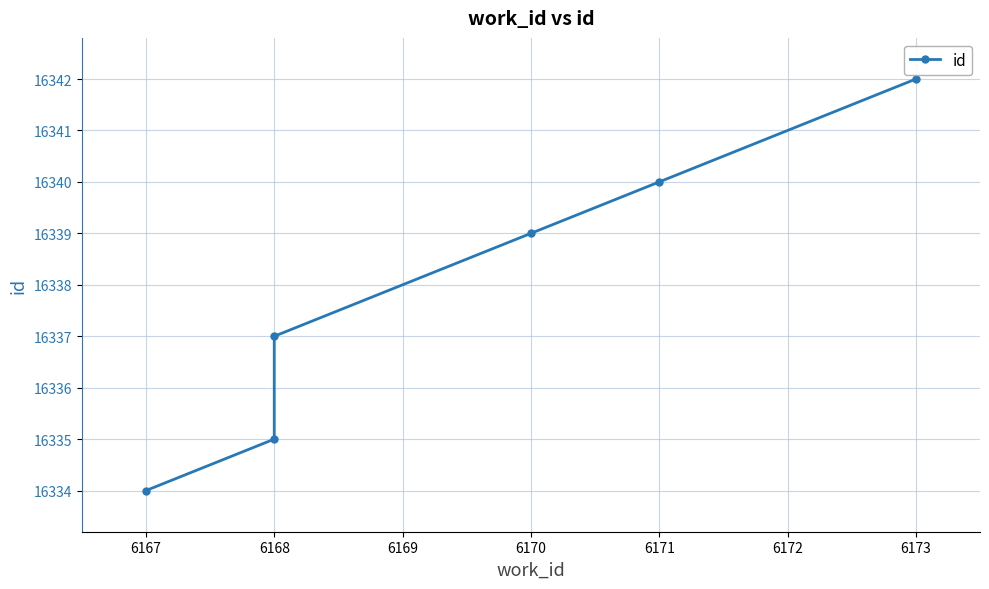

What is the sum of all values?

98027